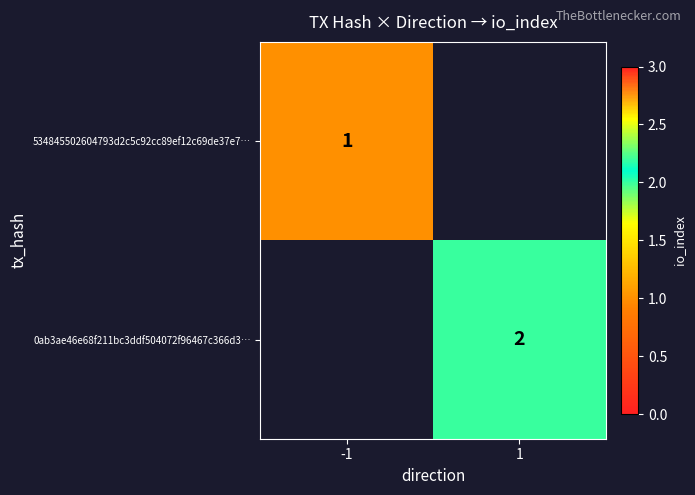

The 534845502604793d2c5c92cc89ef12c69de37e7… series shows 1 at -1. True or false?

True